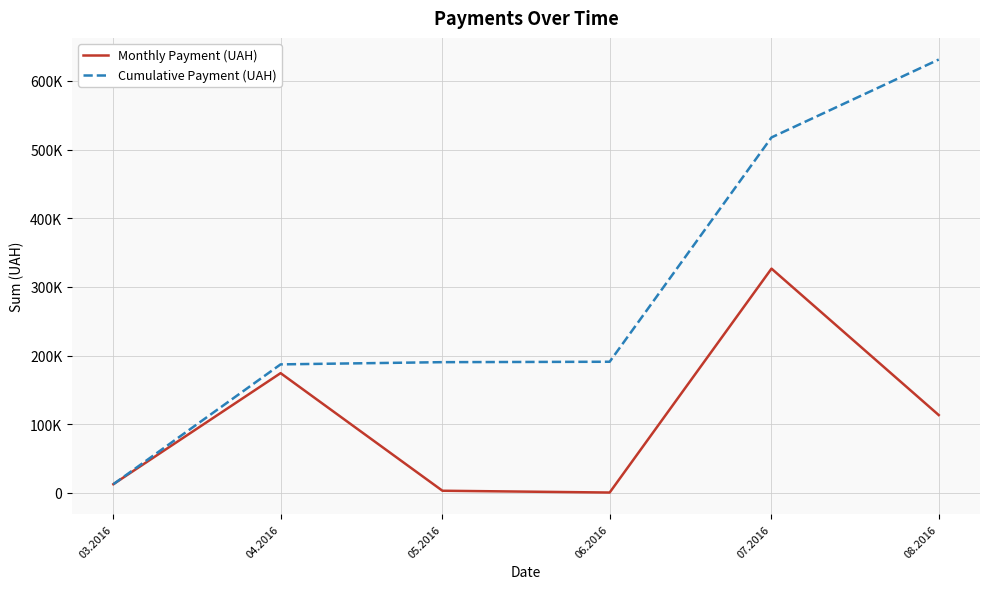

Is it true that Monthly Payment (UAH) equals 4539.5 at 05.2016?

False